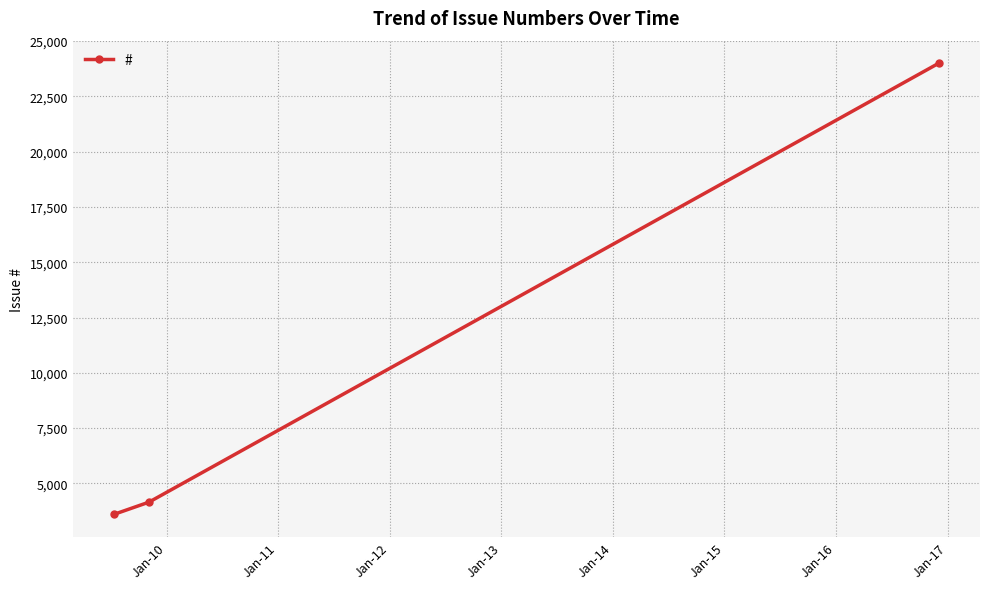

What is the value of the 3rd point from the left?

24000